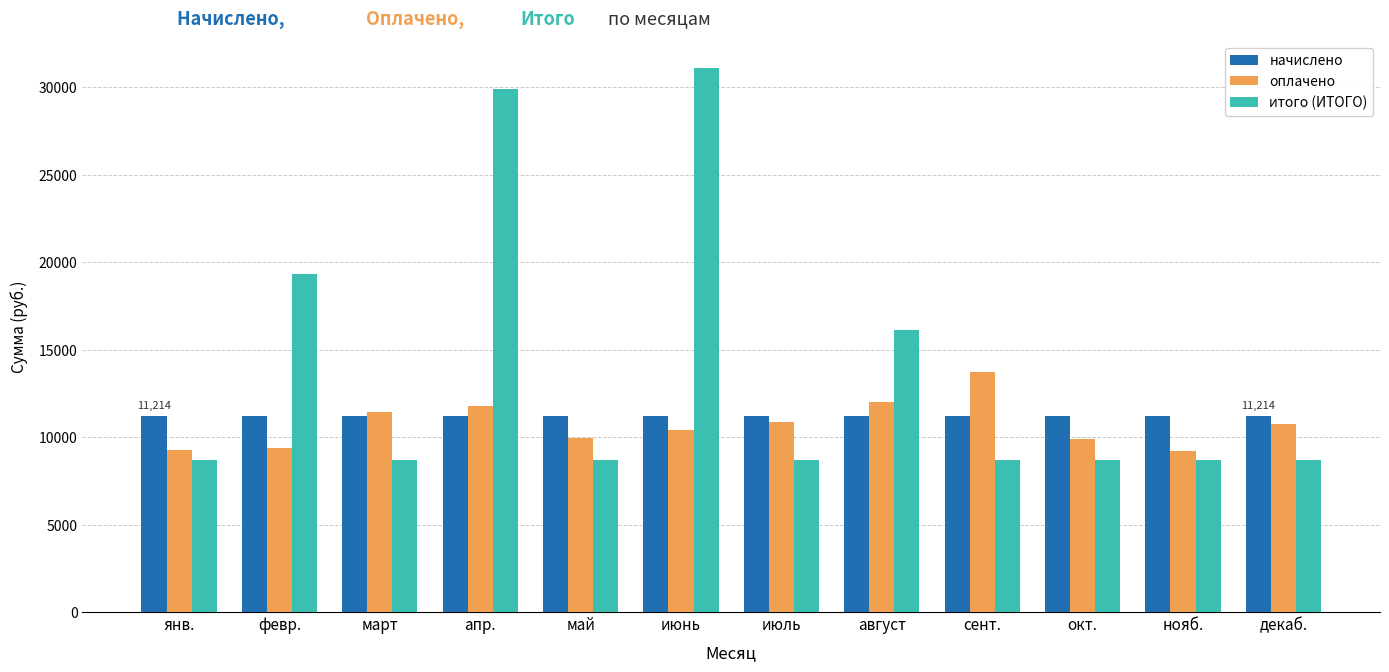

Rank the series at май from lowest to highest value.

итого (ИТОГО), оплачено, начислено